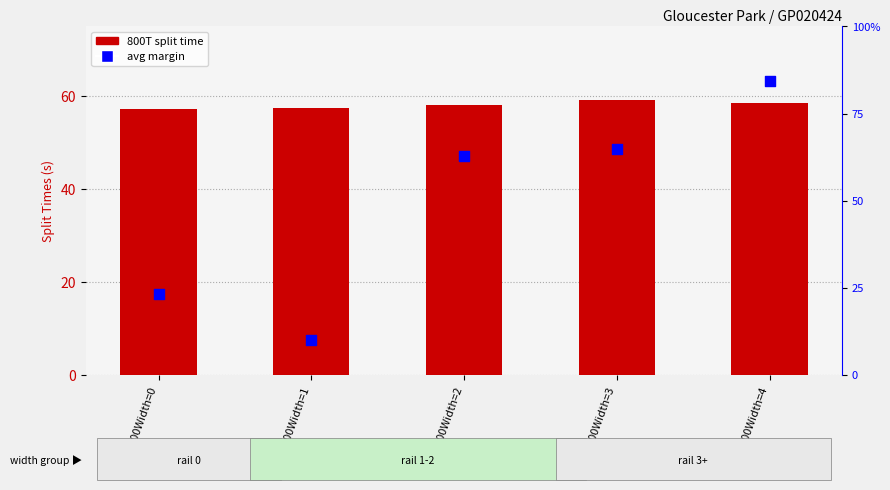

Is the value of Avg Margin at 800Width=4 greater than the value of 800T (split) at 800Width=4?

No